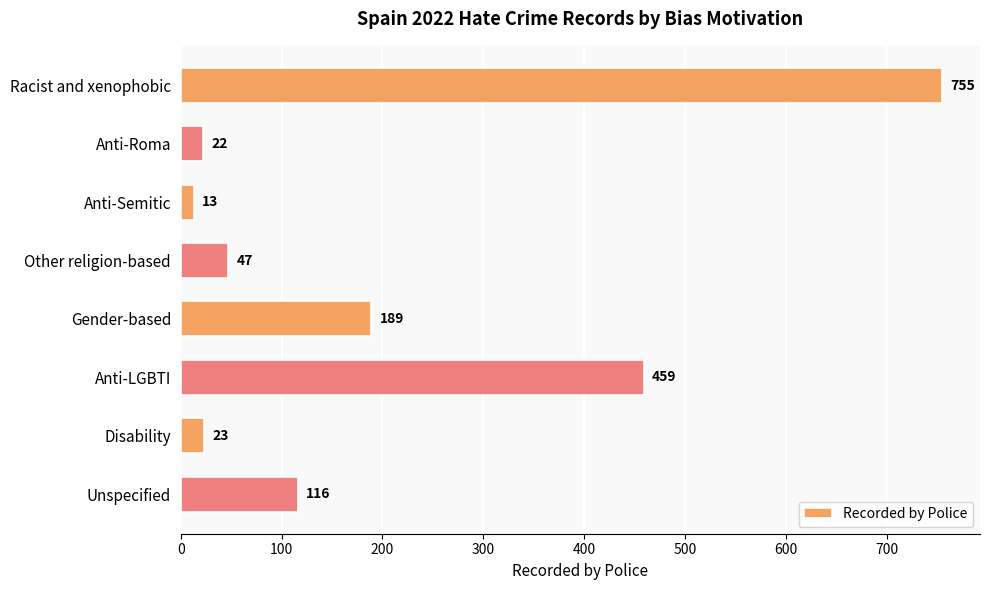

How many bars are there in total?

8